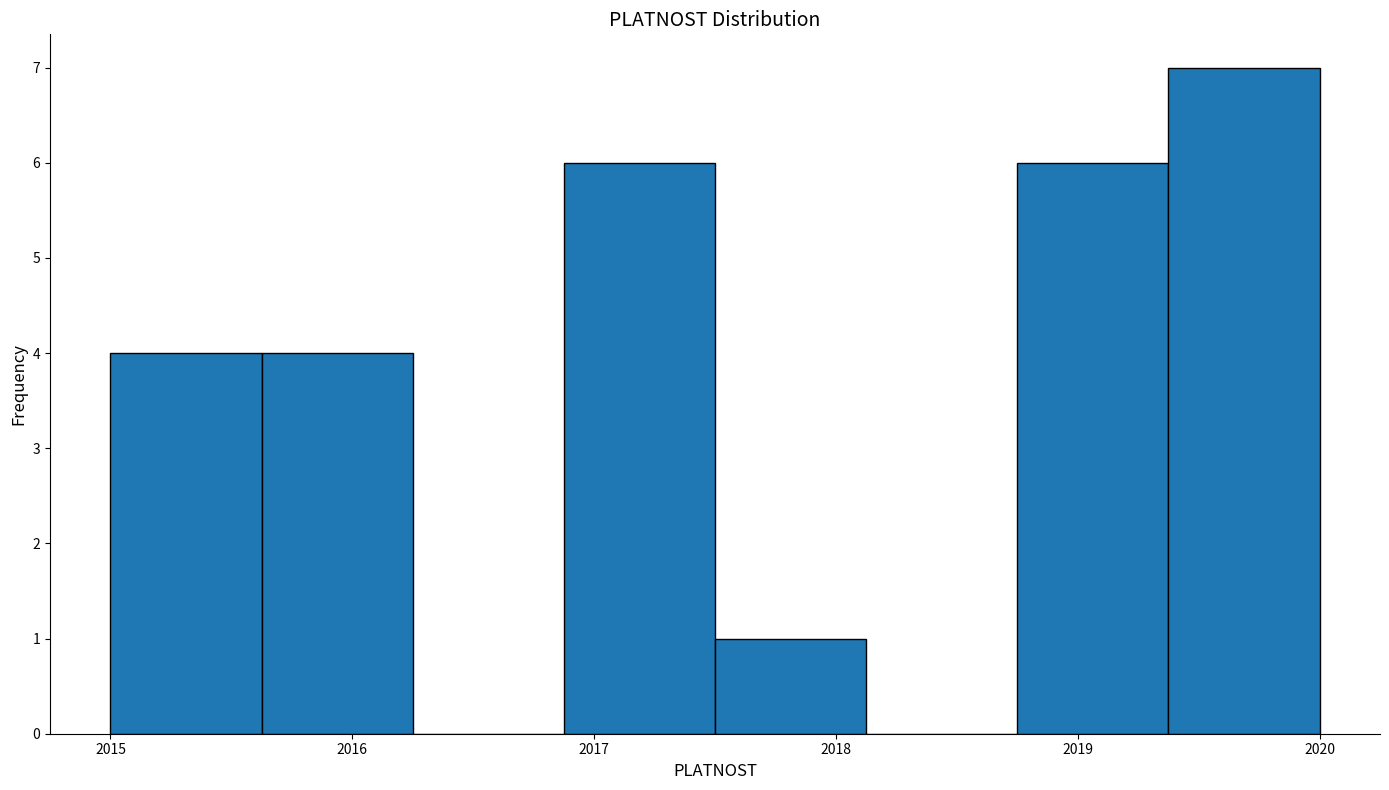

Reading left to right, transcribe this chart: for each bar, give the range it covers on the x-axis and its height. Neither the bar edges nor the heights are printed on the chart, so give them approximately, as read against the axes.

2015.0 to 2015.6: 4
2015.6 to 2016.3: 4
2016.3 to 2016.9: 0
2016.9 to 2017.5: 6
2017.5 to 2018.1: 1
2018.1 to 2018.8: 0
2018.8 to 2019.4: 6
2019.4 to 2020.0: 7